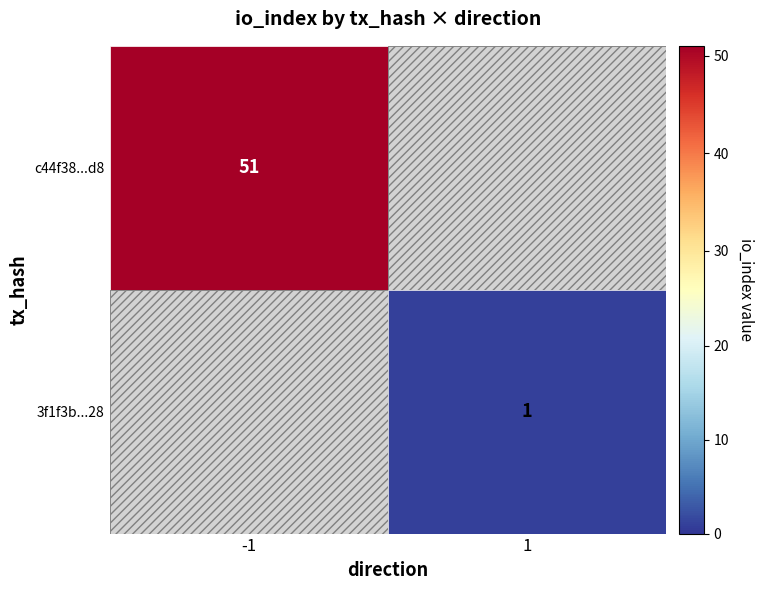

What is the spread (max minus min) of values at io_index?

50